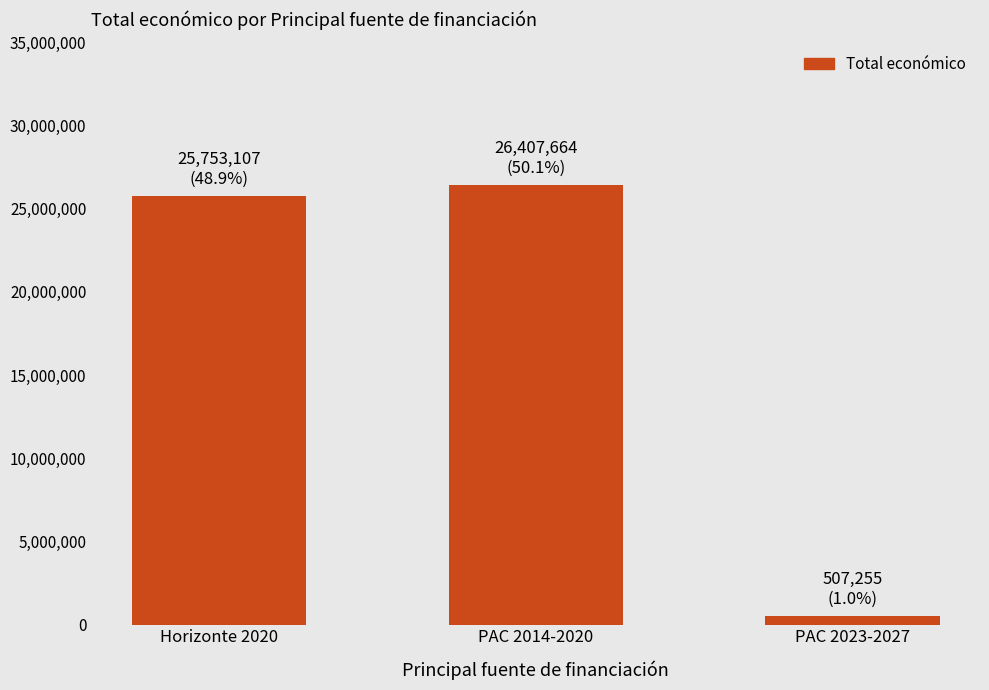

What is the difference between the second highest and minimum values?

25245852